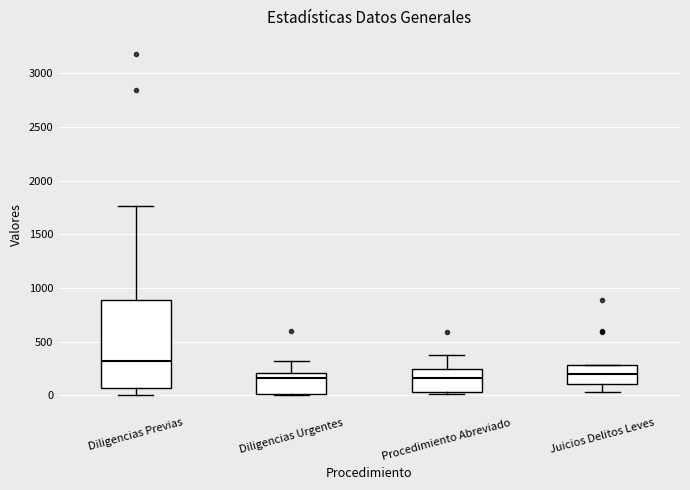

Reading left to right, transcribe this box plot: for each box, give where its median line is, the range the box spans, and where its two whiskers end, as read against the y-axis. The values are not printed on the chart, so give them approximately, as read against the axis.

Diligencias Previas: median 300, box 50 to 900, whiskers 0 to 1750
Diligencias Urgentes: median 150, box 0 to 200, whiskers 0 to 300
Procedimiento Abreviado: median 150, box 50 to 250, whiskers 0 to 400
Juicios Delitos Leves: median 200, box 100 to 300, whiskers 50 to 300